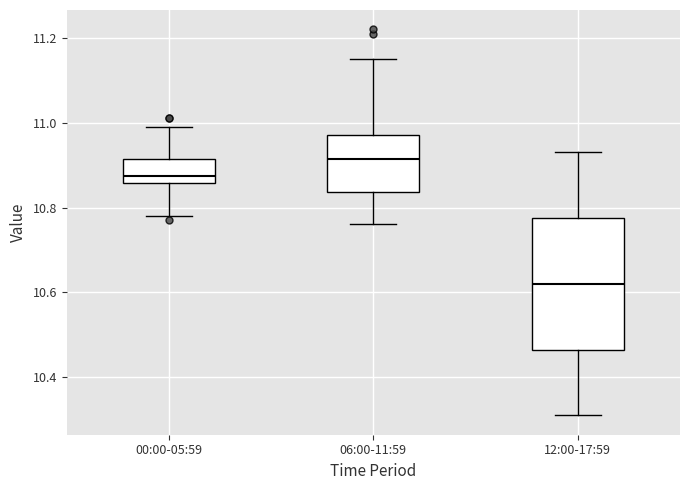

Which box has the lowest median line?

12:00-17:59